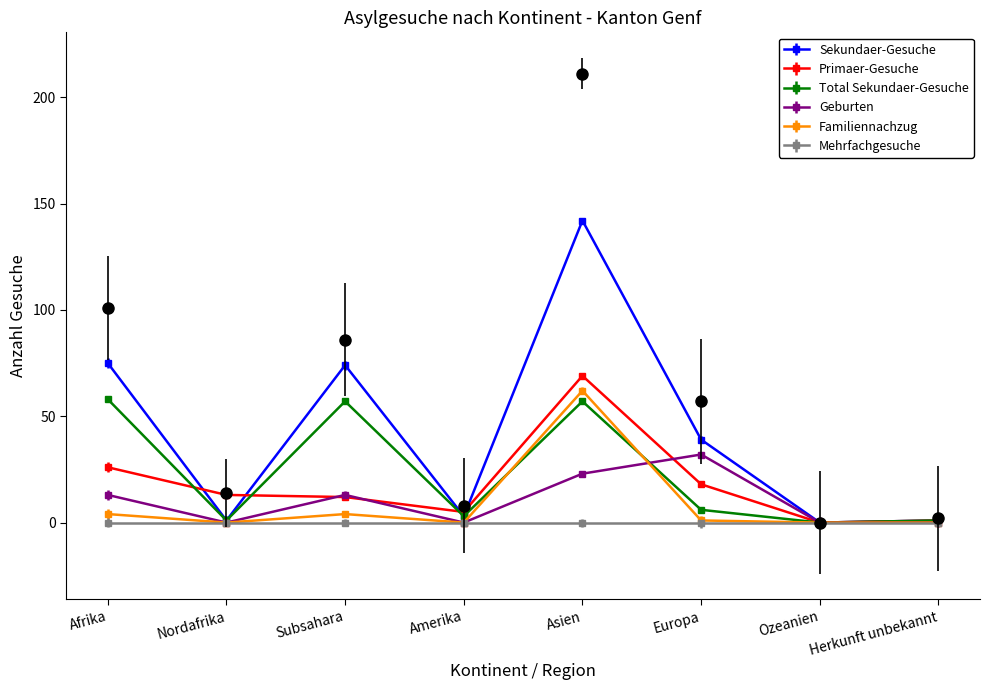

True or false: Total Sekundaer-Gesuche and Primaer-Gesuche intersect in this chart.

True